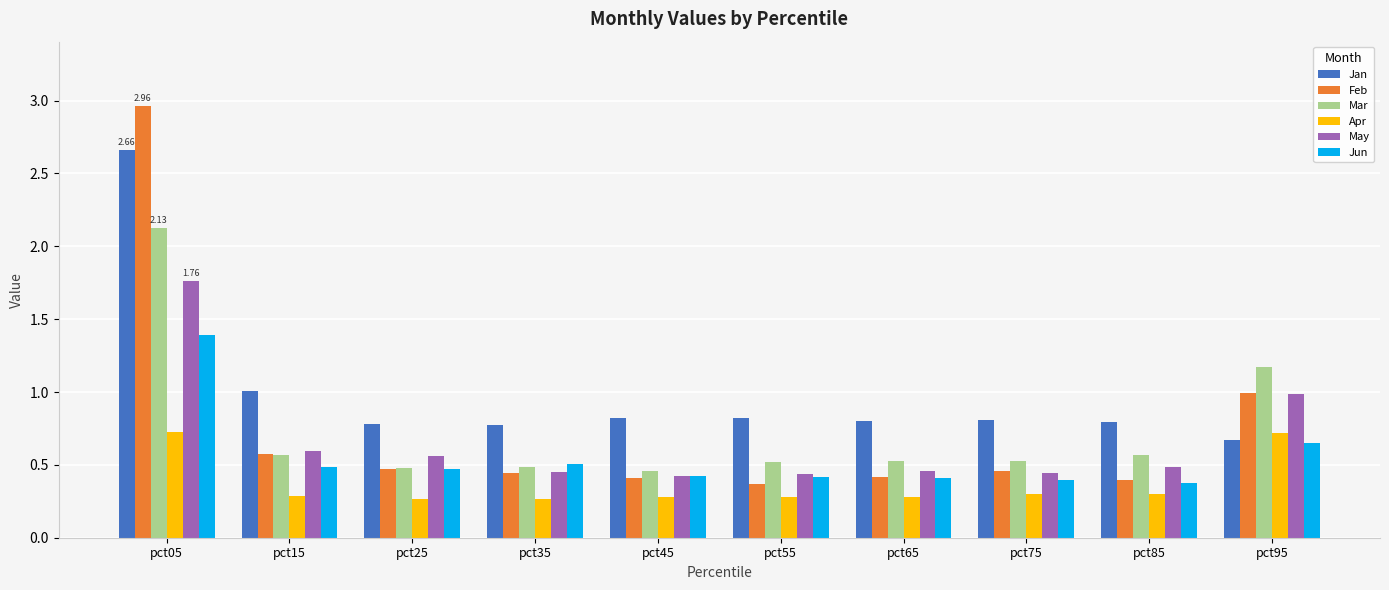

Which series has the largest total across all categories?

Jan